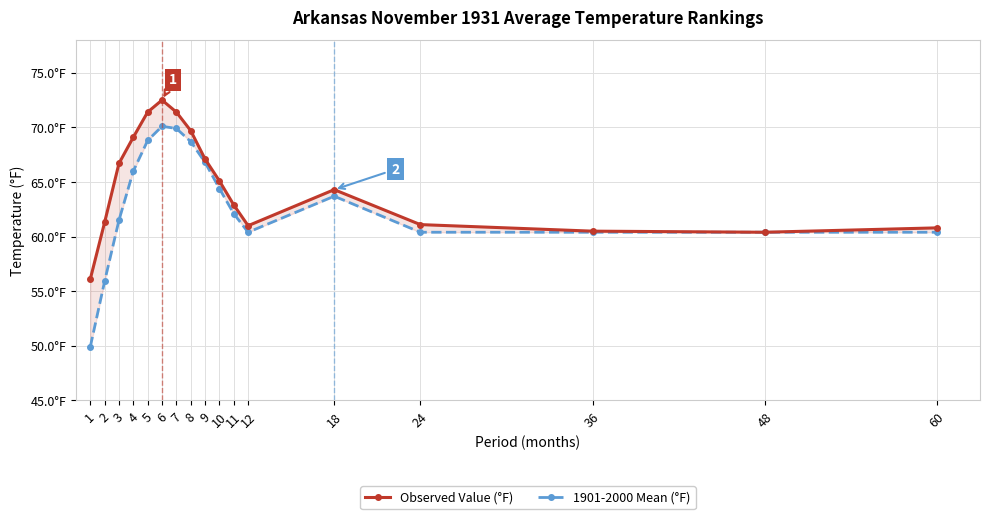

What is the value of the 1901-2000 Mean (°F) point at the 14th from the left?

60.4